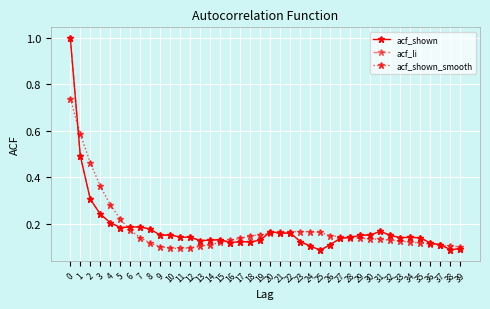

Reading left to right, extract all data points from this chart.

acf_shown: 0=1.0	1=0.5	2=0.3	3=0.2	4=0.2	5=0.2	6=0.2	7=0.2	8=0.2	9=0.2	10=0.2	11=0.1	12=0.1	13=0.1	14=0.1	15=0.1	16=0.1	17=0.1	18=0.1	19=0.1	20=0.2	21=0.2	22=0.2	23=0.1	24=0.1	25=0.1	26=0.1	27=0.1	28=0.1	29=0.2	30=0.2	31=0.2	32=0.1	33=0.1	34=0.1	35=0.1	36=0.1	37=0.1	38=0.1	39=0.1
acf_li: 0=1.0	1=0.5	2=0.3	3=0.2	4=0.2	5=0.2	6=0.2	7=0.2	8=0.2	9=0.2	10=0.2	11=0.1	12=0.1	13=0.1	14=0.1	15=0.1	16=0.1	17=0.1	18=0.1	19=0.1	20=0.2	21=0.2	22=0.2	23=0.1	24=0.1	25=0.1	26=0.1	27=0.1	28=0.1	29=0.2	30=0.2	31=0.2	32=0.1	33=0.1	34=0.1	35=0.1	36=0.1	37=0.1	38=0.1	39=0.1
acf_shown_smooth: 0=0.7	1=0.6	2=0.5	3=0.4	4=0.3	5=0.2	6=0.2	7=0.1	8=0.1	9=0.1	10=0.1	11=0.1	12=0.1	13=0.1	14=0.1	15=0.1	16=0.1	17=0.1	18=0.1	19=0.2	20=0.2	21=0.2	22=0.2	23=0.2	24=0.2	25=0.2	26=0.1	27=0.1	28=0.1	29=0.1	30=0.1	31=0.1	32=0.1	33=0.1	34=0.1	35=0.1	36=0.1	37=0.1	38=0.1	39=0.1